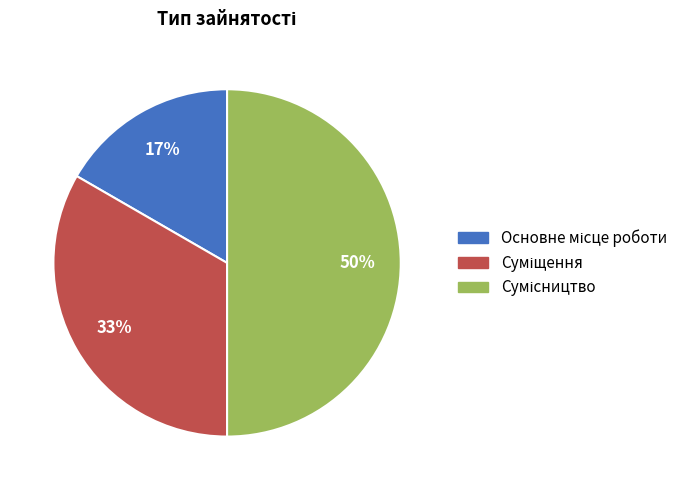

To the nearest percent, what is the average slice percentage?

33%